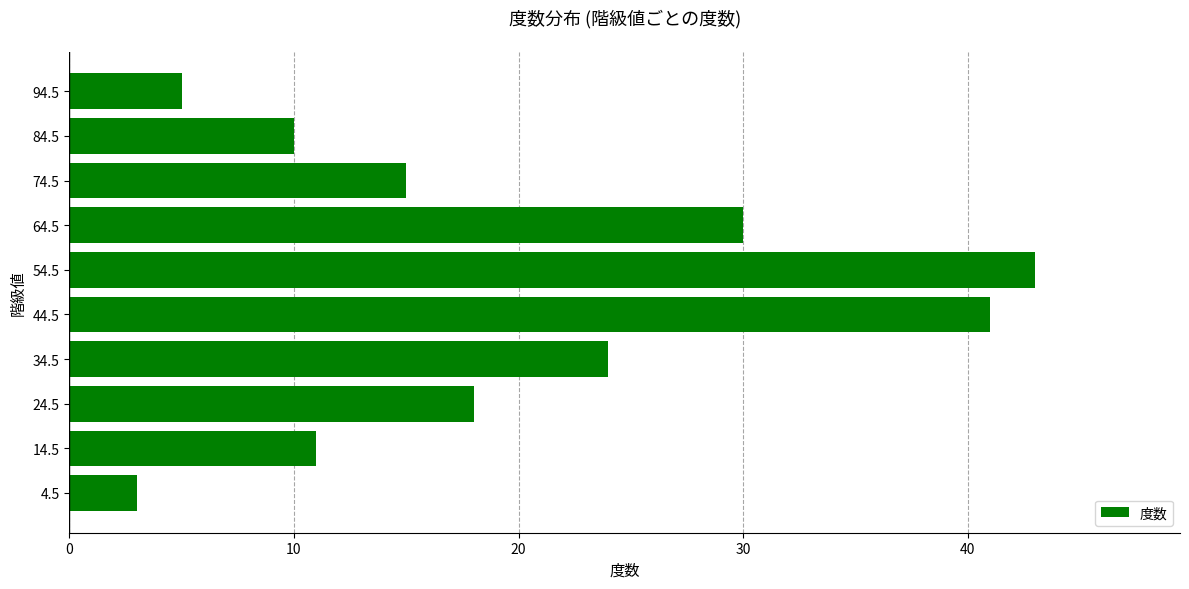

What is the maximum value shown in the chart?

43